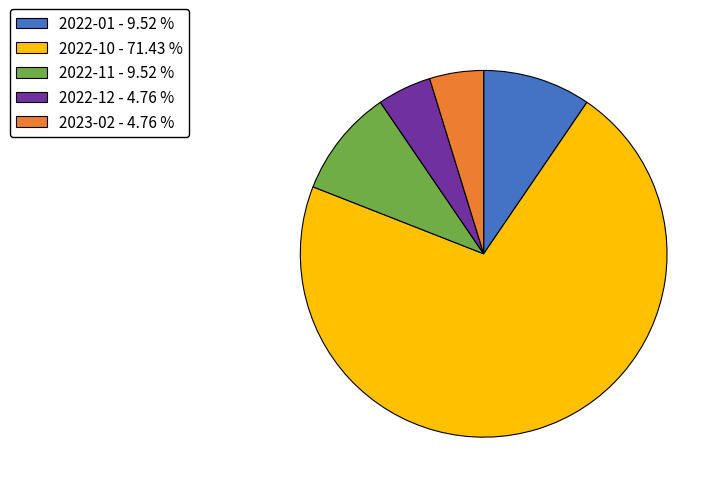

Is there a majority slice in this chart?

Yes